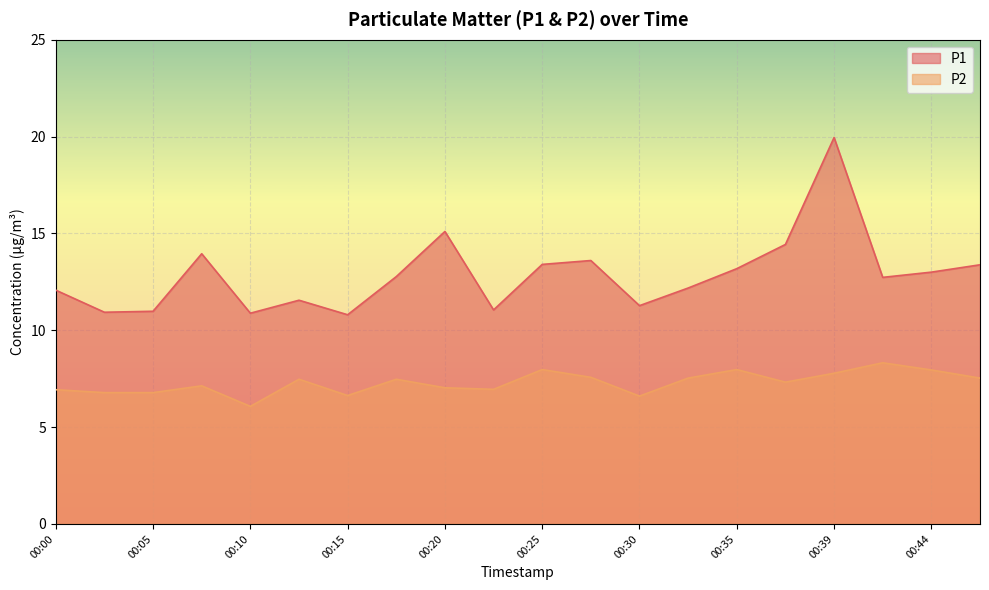

How many lines are shown in the chart?

2